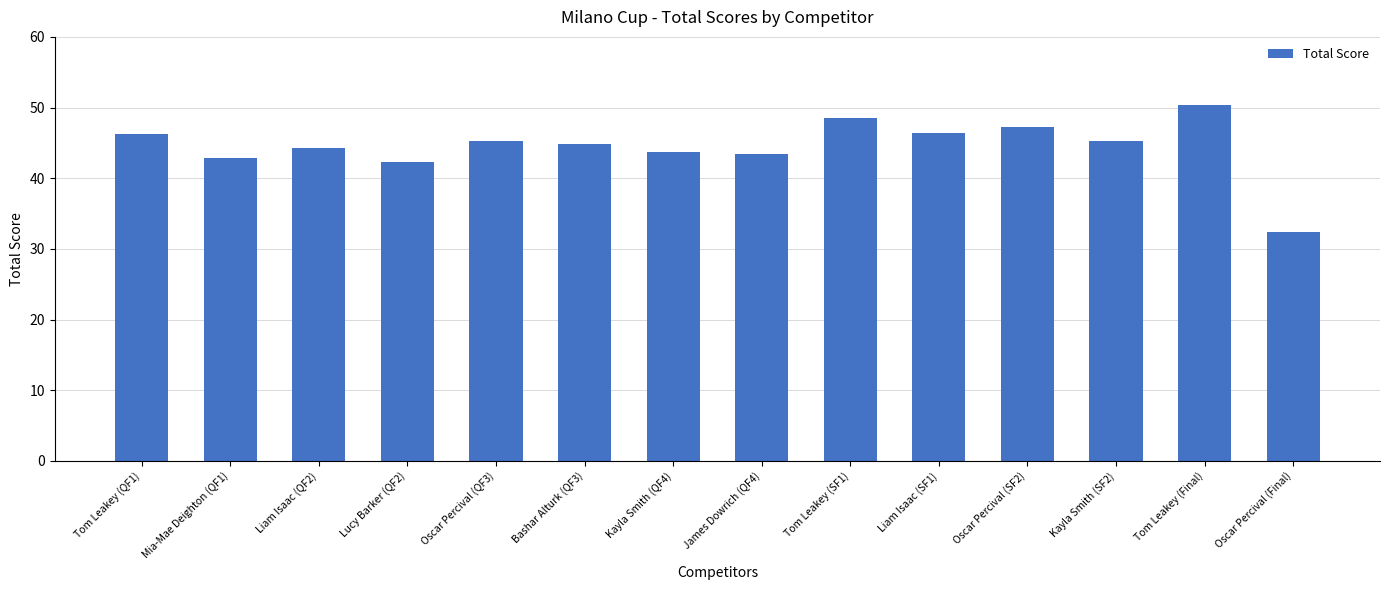

The chart shows a value of 31.0 at Tom Leakey (SF1). True or false?

False